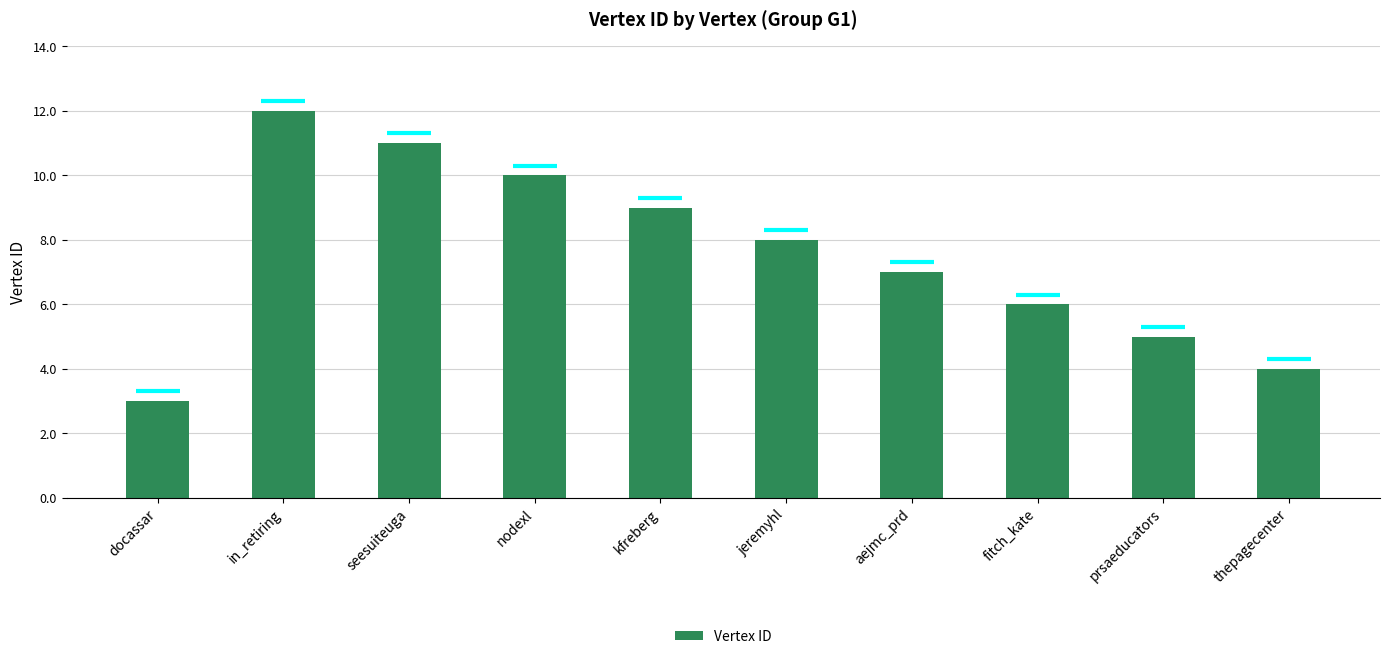

What is the sum of all values?

75